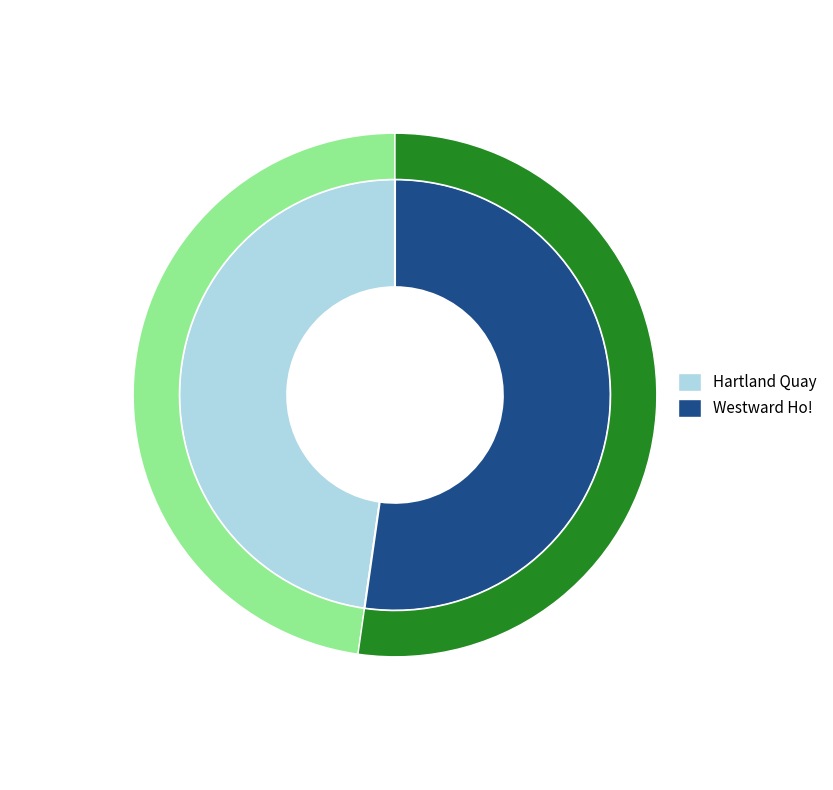

Which category has the smallest portion of the pie?

Hartland Quay